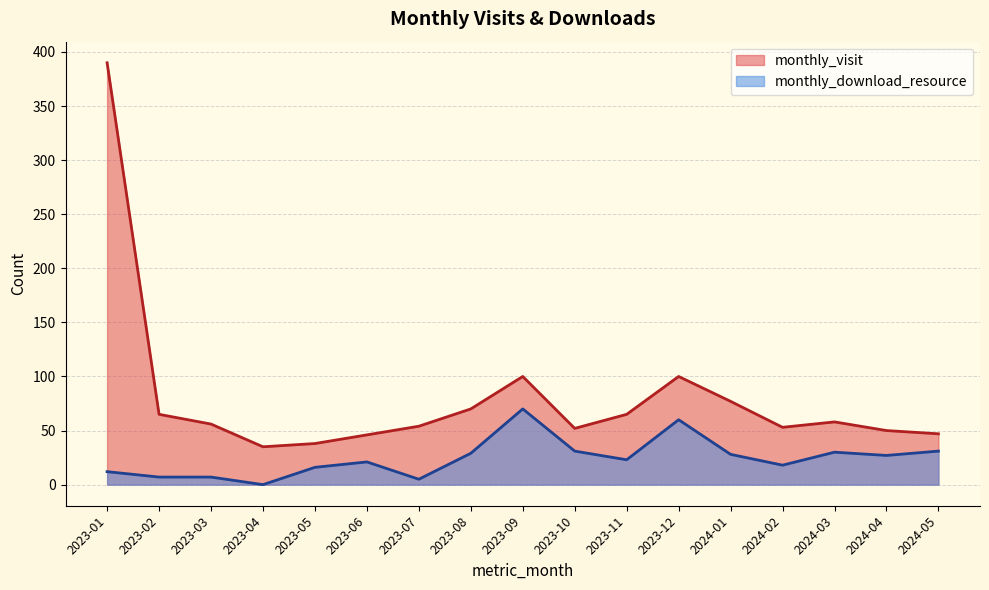

Reading left to right, list all the values displayed in this chart.

monthly_visit: 390	65	56	35	38	46	54	70	100	52	65	100	77	53	58	50	47
monthly_download_resource: 12	7	7	0	16	21	5	29	70	31	23	60	28	18	30	27	31